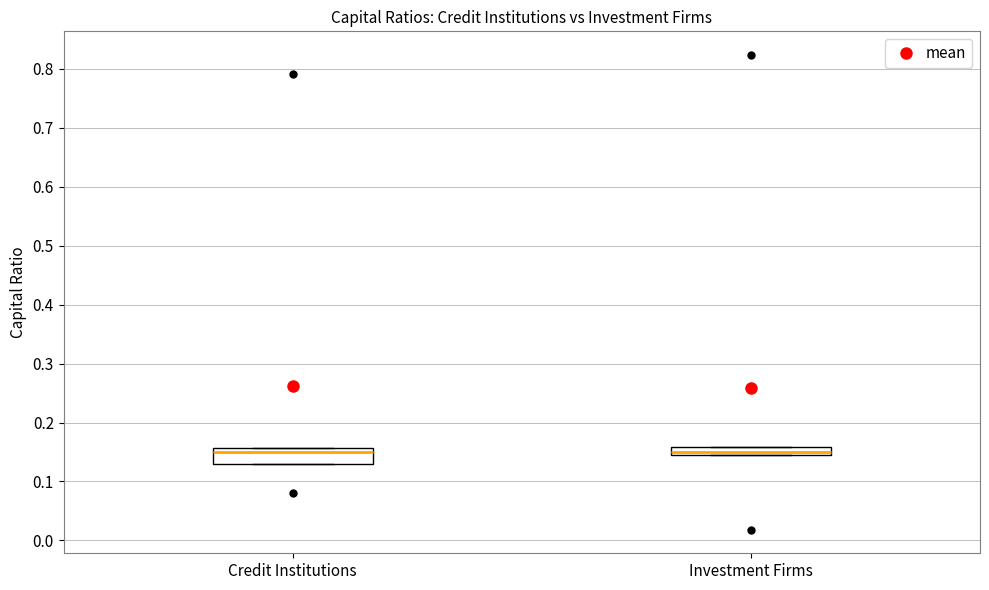

Where does the median line of the box for Credit Institutions sit on the y-axis? The values are not printed on the chart, so give them approximately, as read against the axis.

0.15